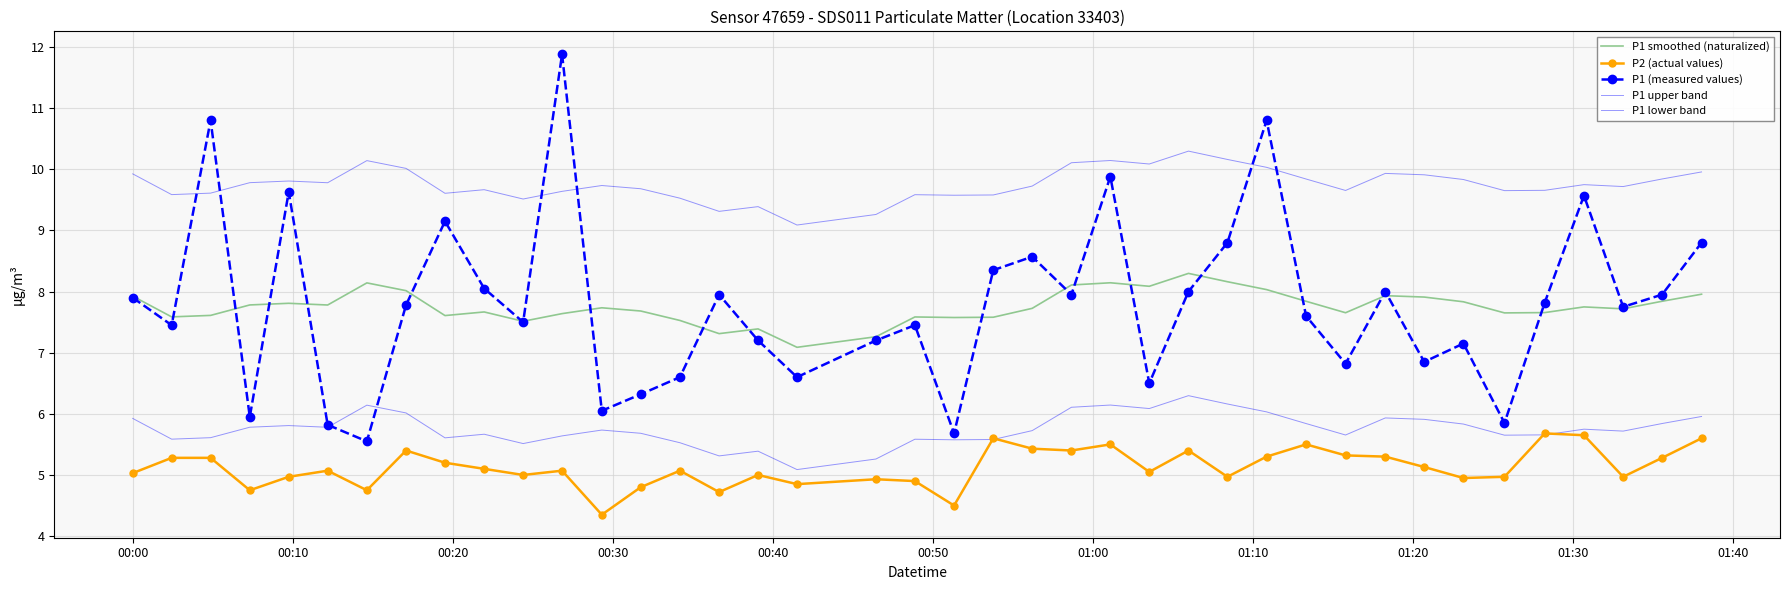

True or false: P1 lower band and P1 upper band cross at least once.

False